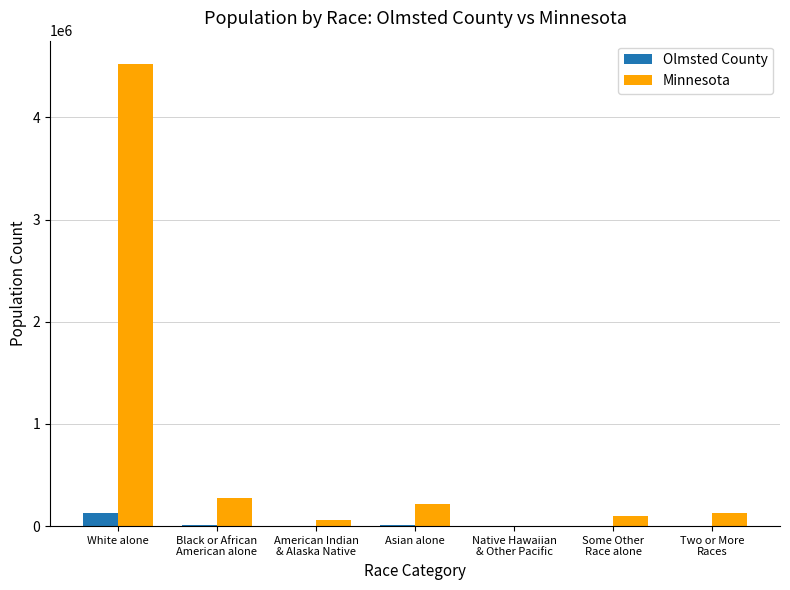

At which label does Minnesota reach its peak?

White alone